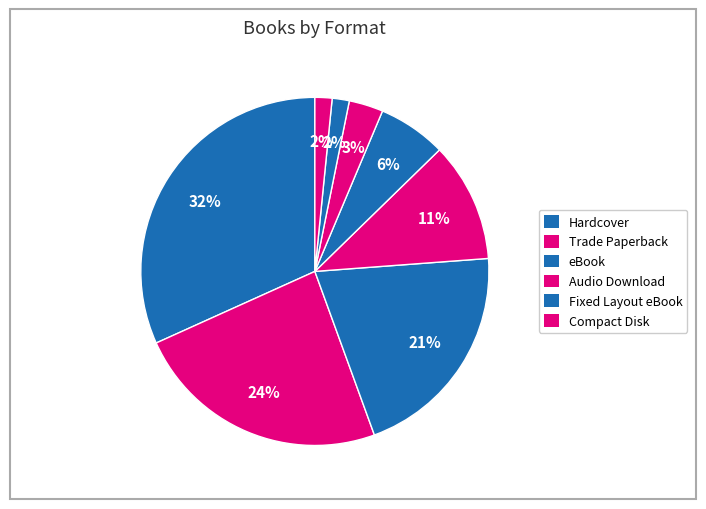

Count the number of slices in the pie.

8